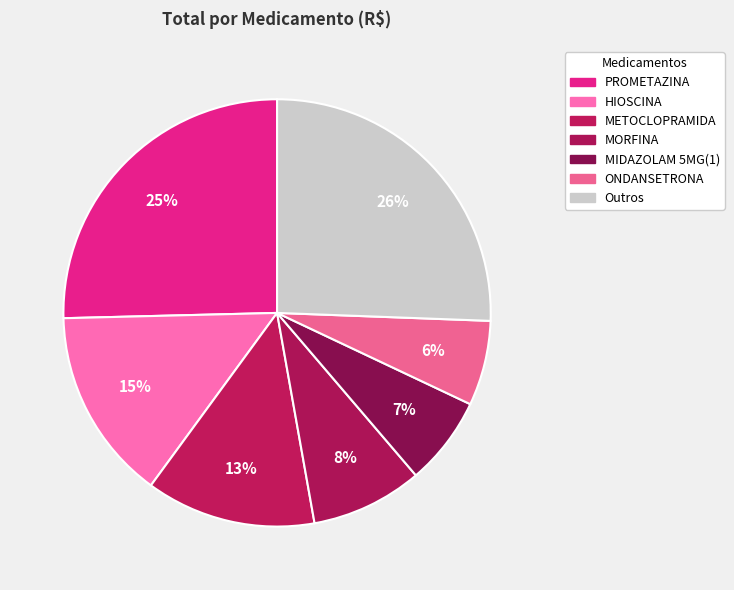

How many segments does this pie chart have?

7